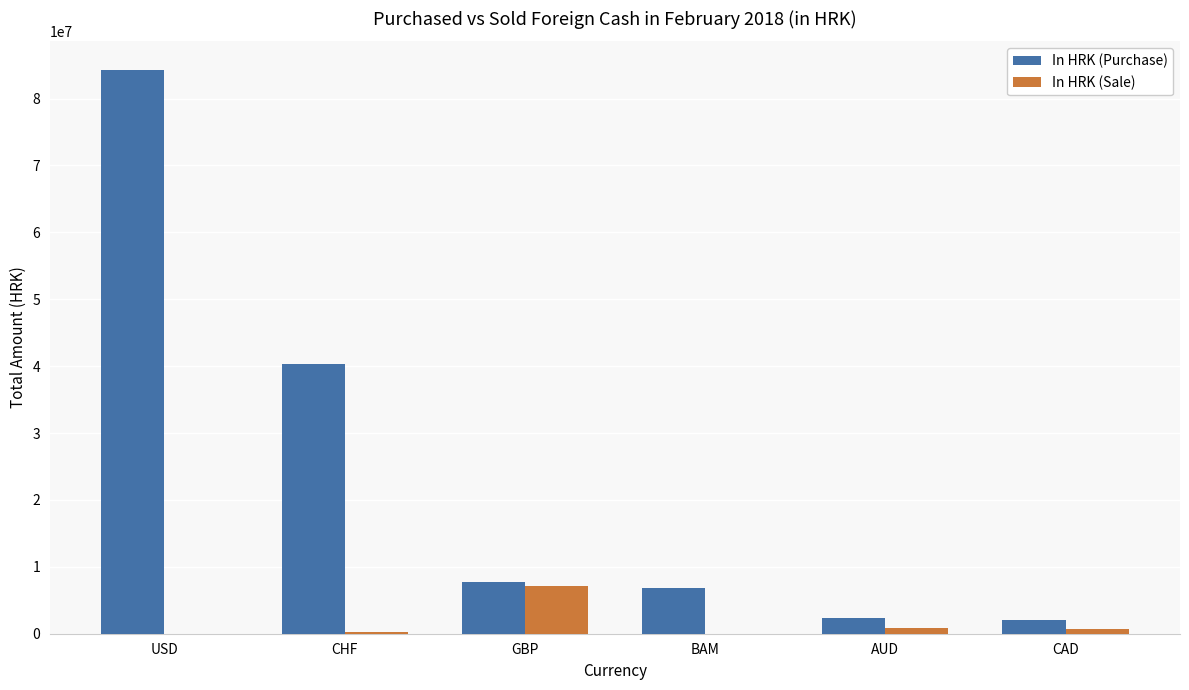

What are all the series names shown in the legend?

In HRK (Purchase), In HRK (Sale)